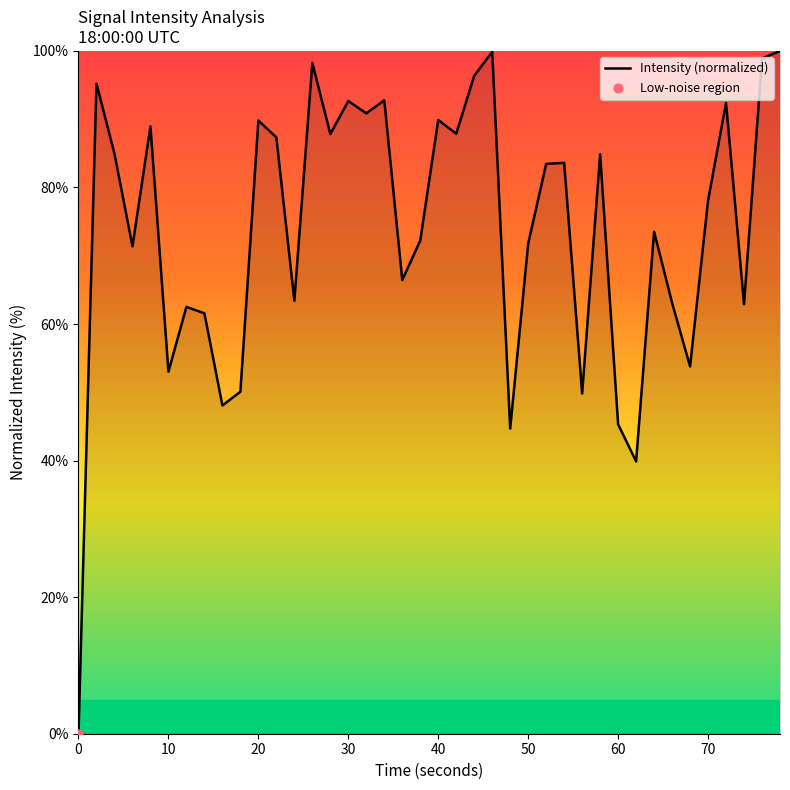

What is the greatest value displayed?

100.0